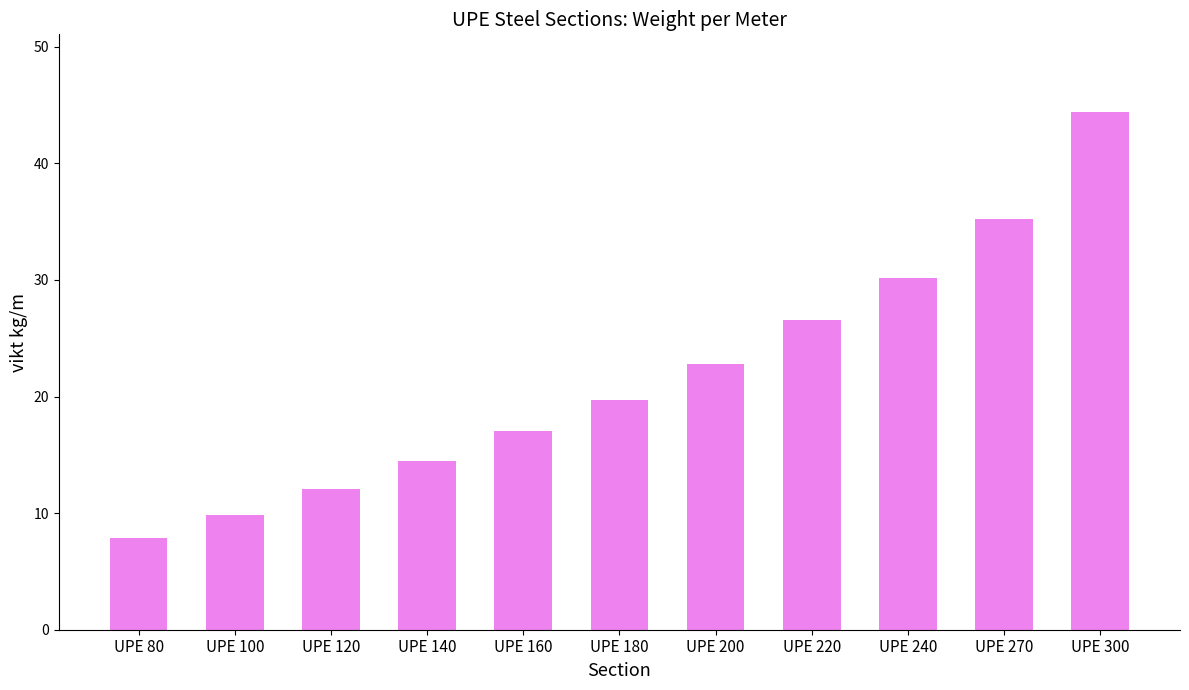

The value at UPE 220 is 26.6. True or false?

True